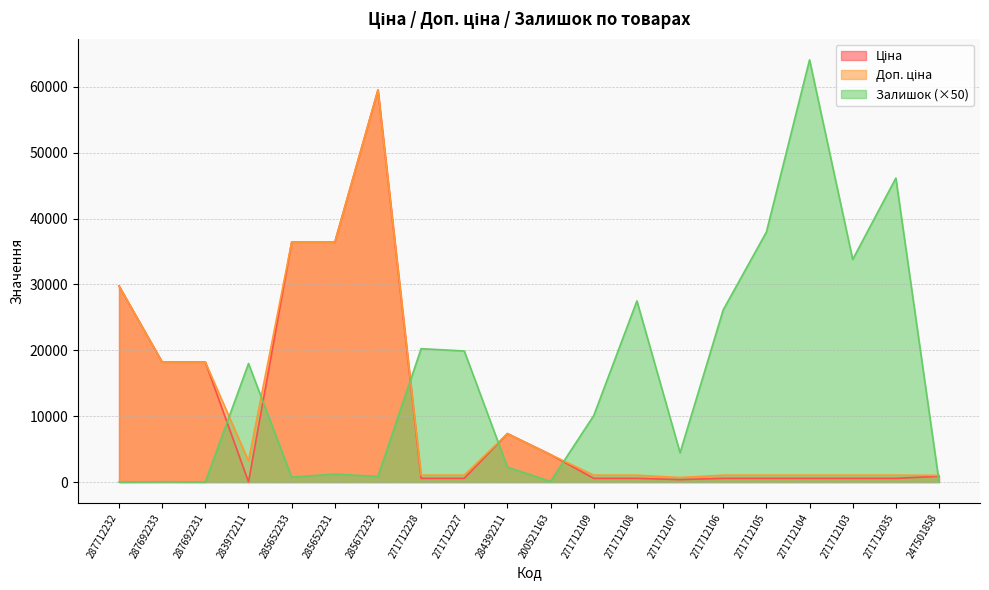

How many lines are shown in the chart?

3